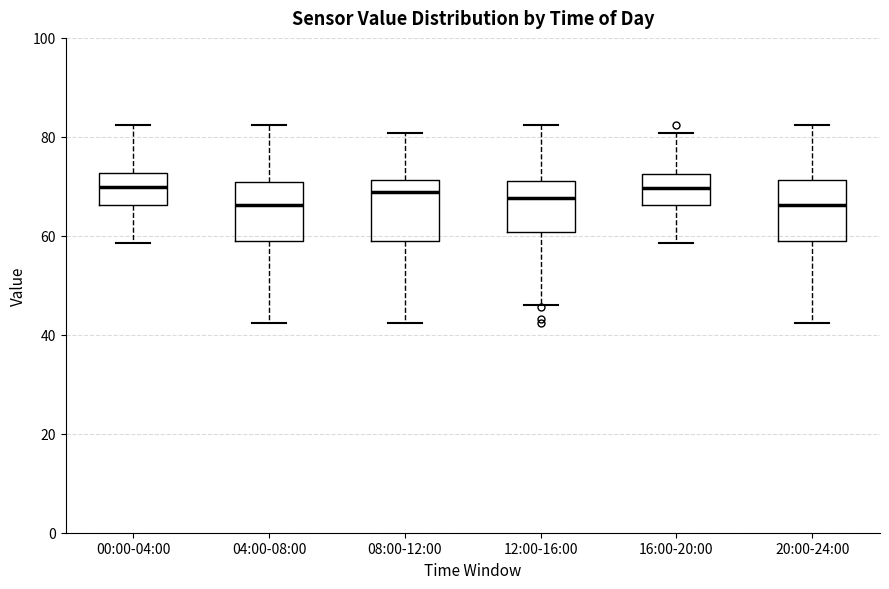

Where is the upper edge of the box for 20:00-24:00 on the y-axis? The values are not printed on the chart, so give them approximately, as read against the axis.

72